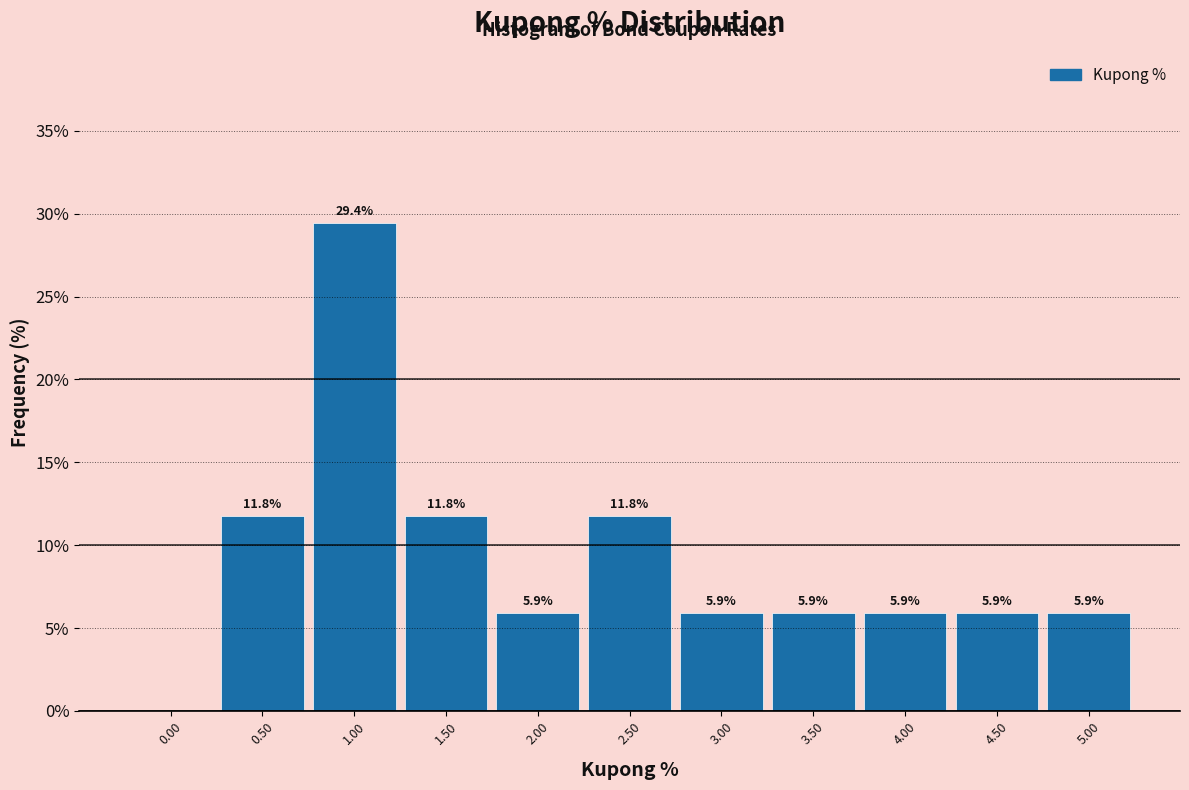

Reading left to right, list all the values displayed in this chart.

0.00=0.0	0.50=11.8	1.00=29.4	1.50=11.8	2.00=5.9	2.50=11.8	3.00=5.9	3.50=5.9	4.00=5.9	4.50=5.9	5.00=5.9